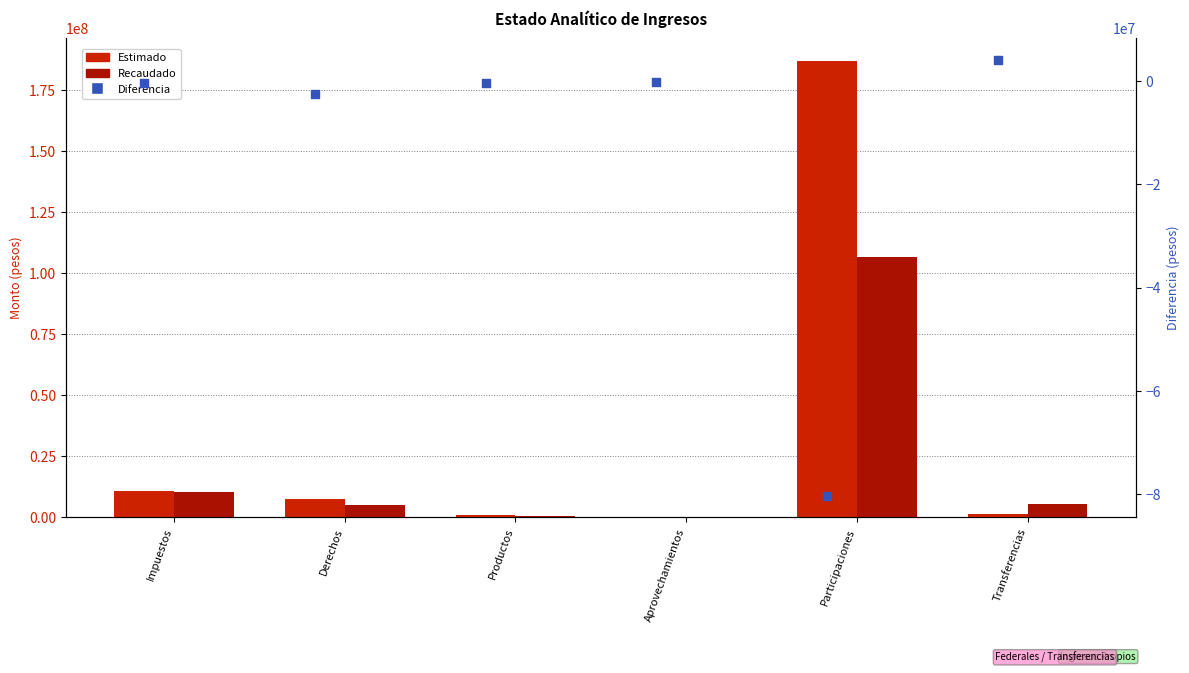

Which series contains the lowest Y value?

Diferencia